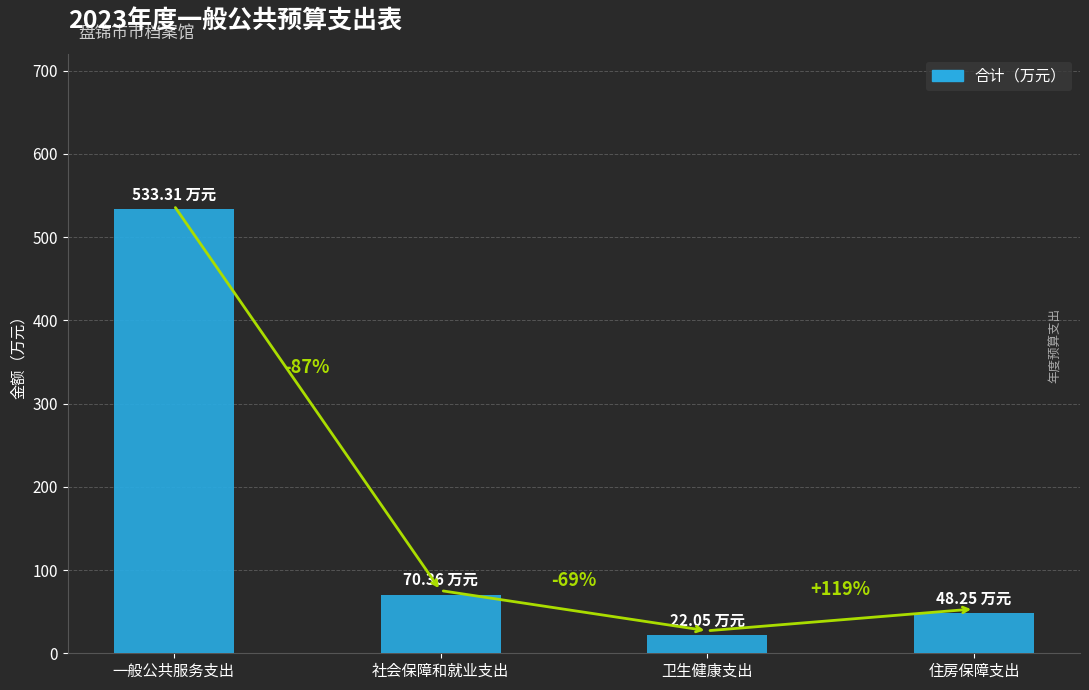

Reading left to right, list all the values displayed in this chart.

533.3	70.4	22.1	48.2